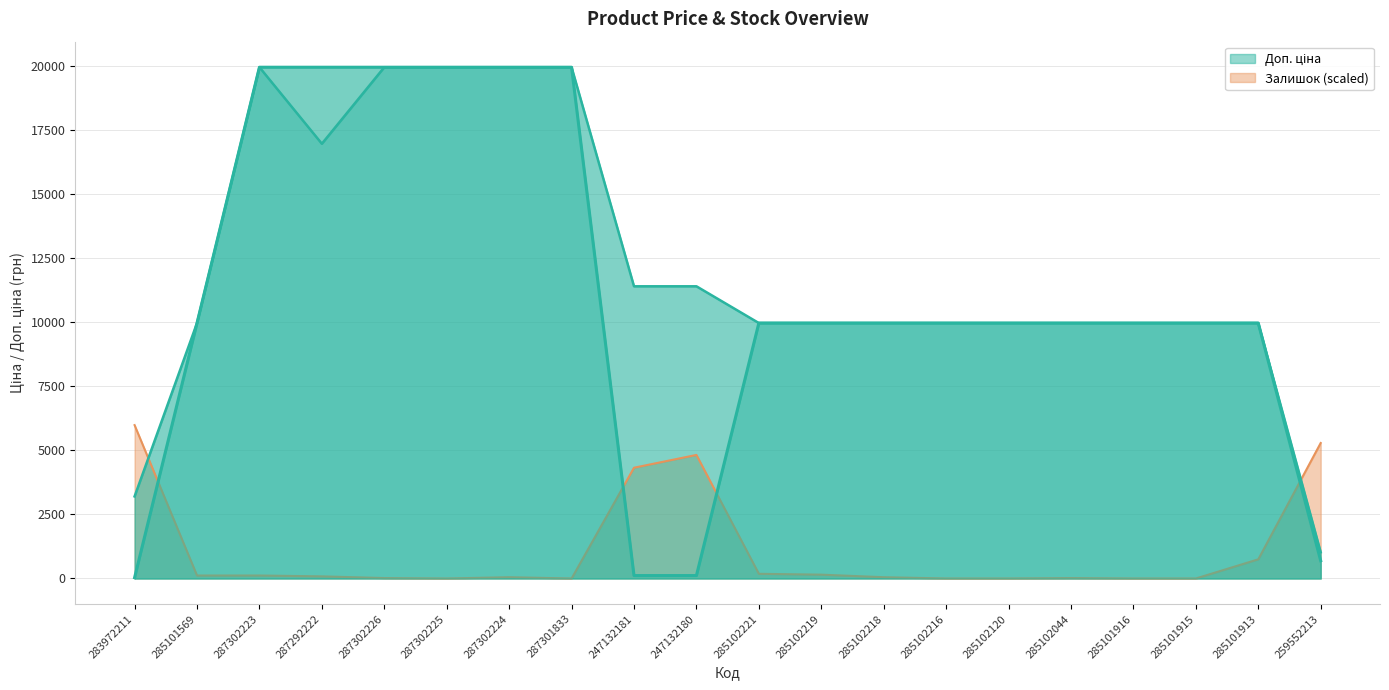

What is the difference between the Залишок values at 285102219 and 285102044?

133.1